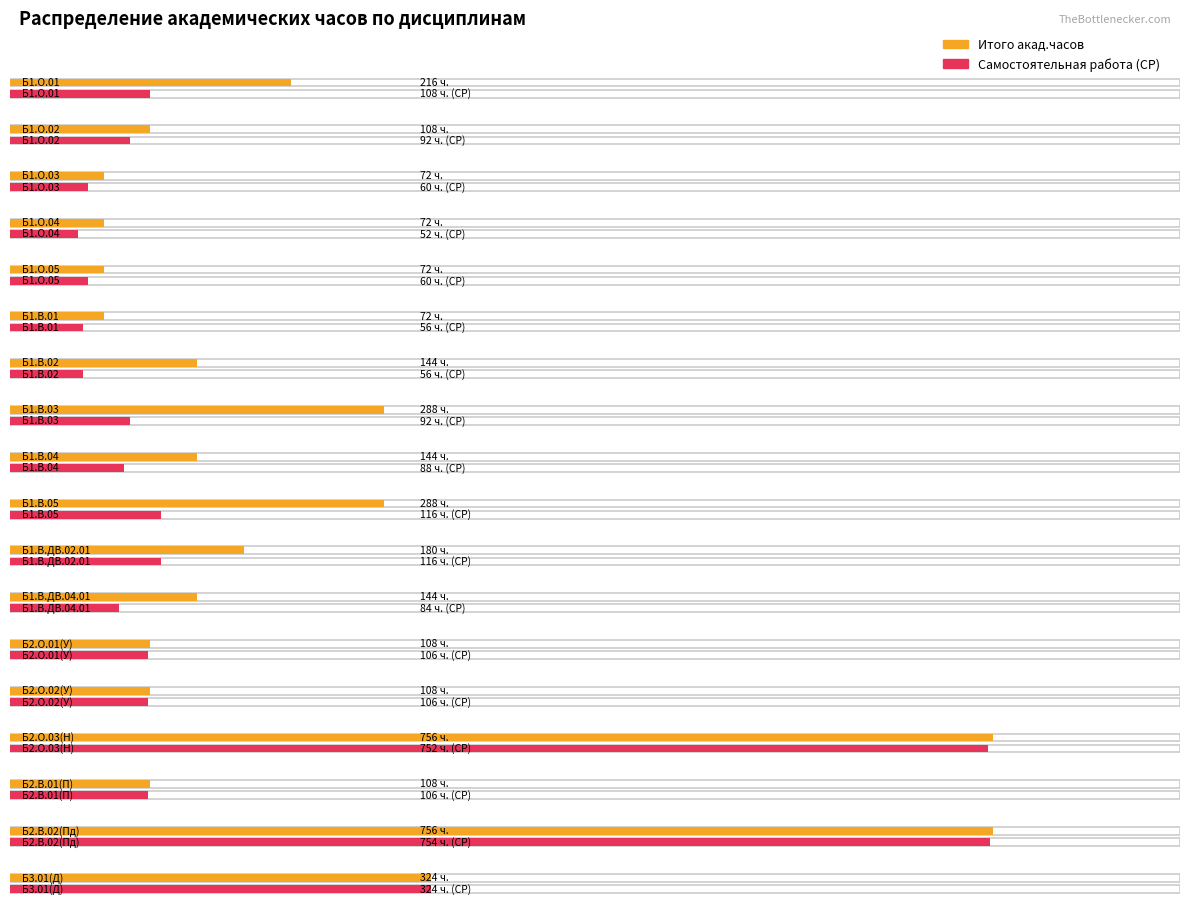

What position from the left is Б1.О.04?

4